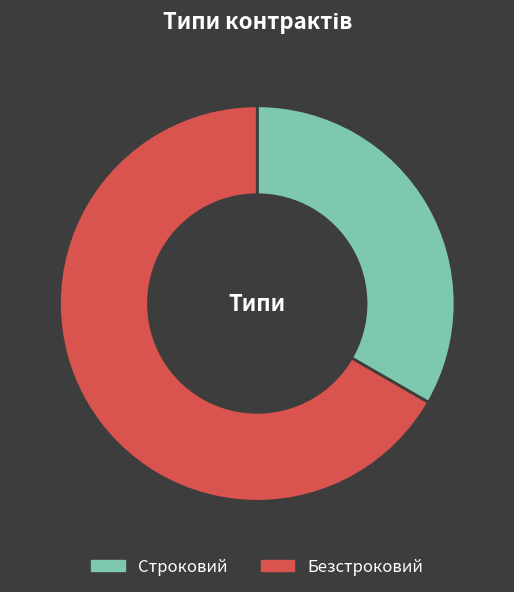

Combined, do Строковий and Безстроковий account for over 50%?

Yes